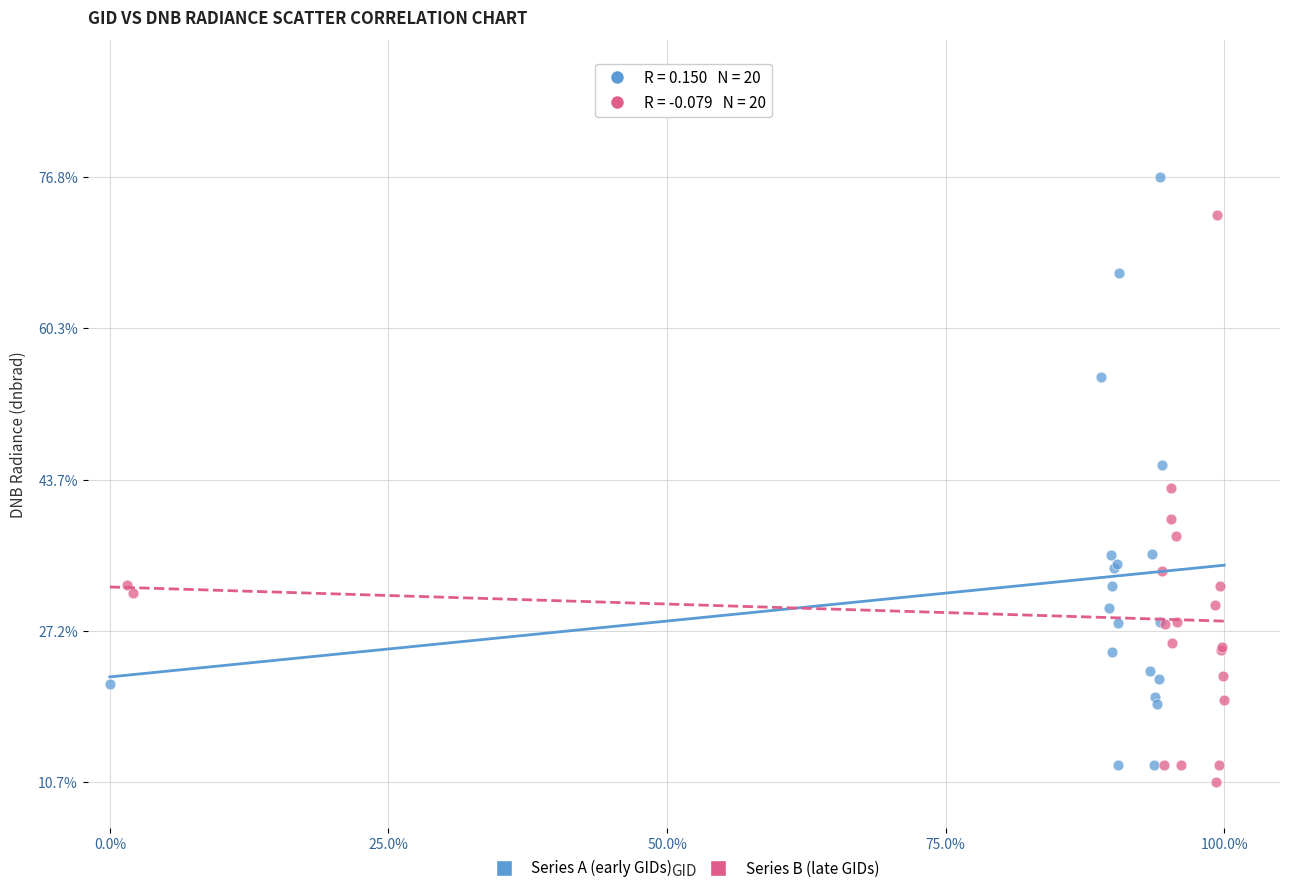

What are all the series names shown in the legend?

Series A (early GIDs), Series B (late GIDs)